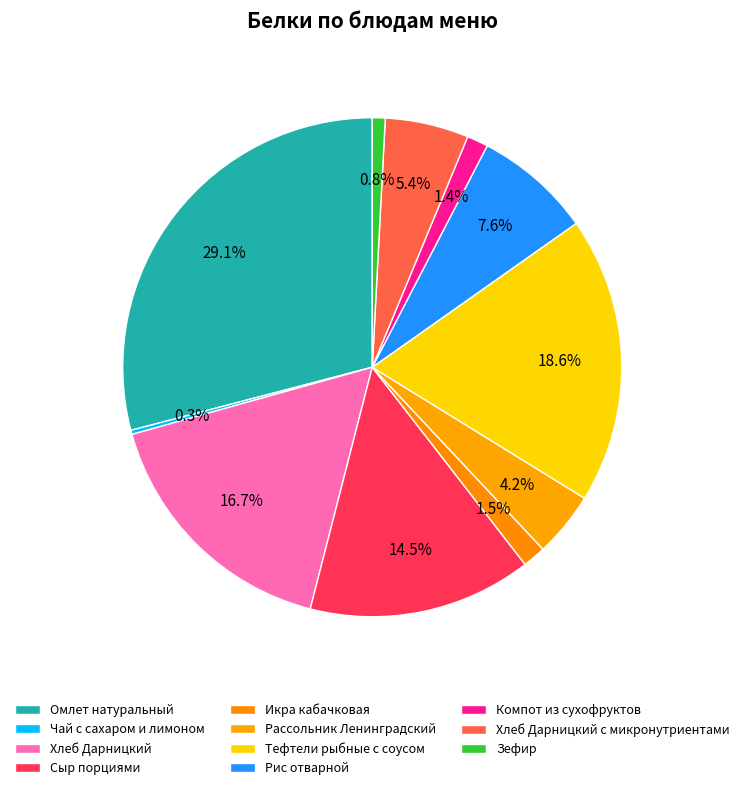

Rank the categories by value from lowest to highest.

Чай с сахаром и лимоном, Зефир, Компот из сухофруктов, Икра кабачковая, Рассольник Ленинградский, Хлеб Дарницкий с микронутриентами, Рис отварной, Сыр порциями, Хлеб Дарницкий, Тефтели рыбные с соусом, Омлет натуральный